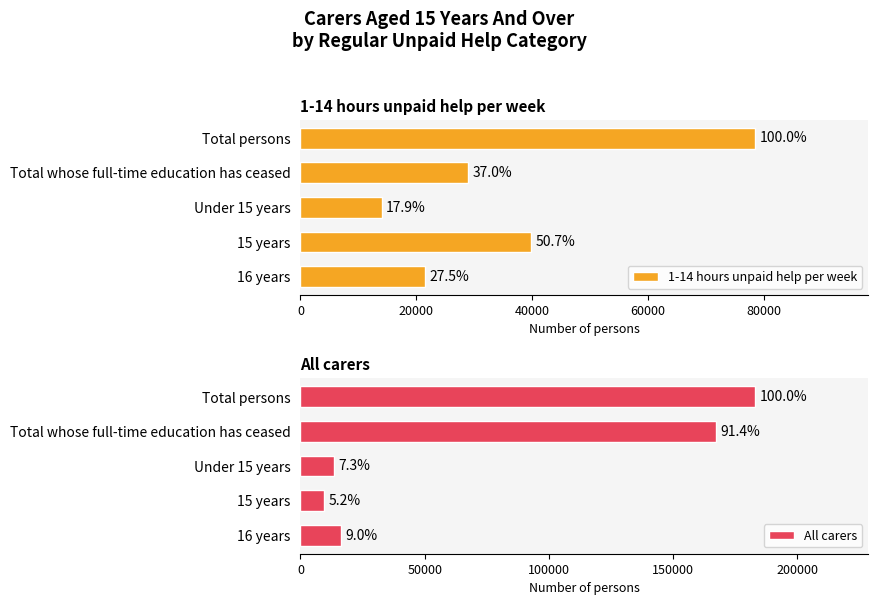

What is the maximum value for 1-14 hours unpaid help per week?

78469